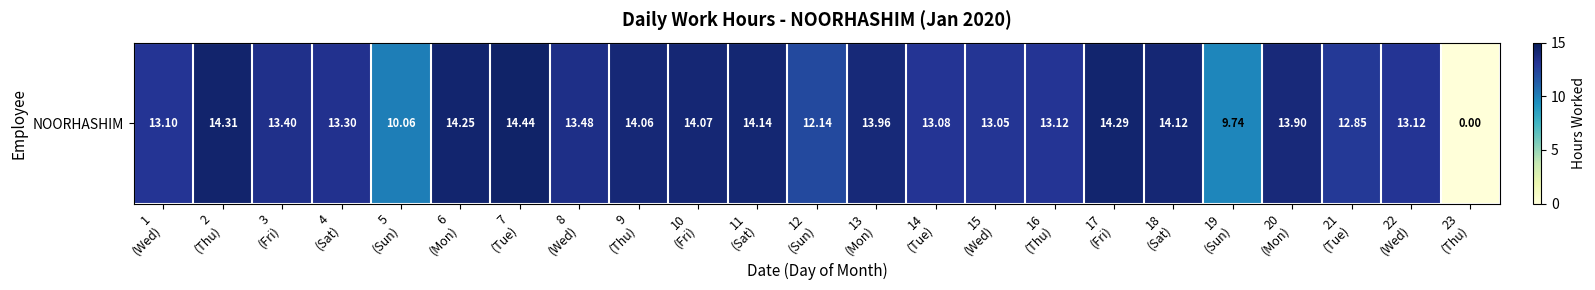

List the labels in order of value, smallest first.

23
(Thu), 19
(Sun), 5
(Sun), 12
(Sun), 21
(Tue), 15
(Wed), 14
(Tue), 1
(Wed), 16
(Thu), 22
(Wed), 4
(Sat), 3
(Fri), 8
(Wed), 20
(Mon), 13
(Mon), 9
(Thu), 10
(Fri), 18
(Sat), 11
(Sat), 6
(Mon), 17
(Fri), 2
(Thu), 7
(Tue)